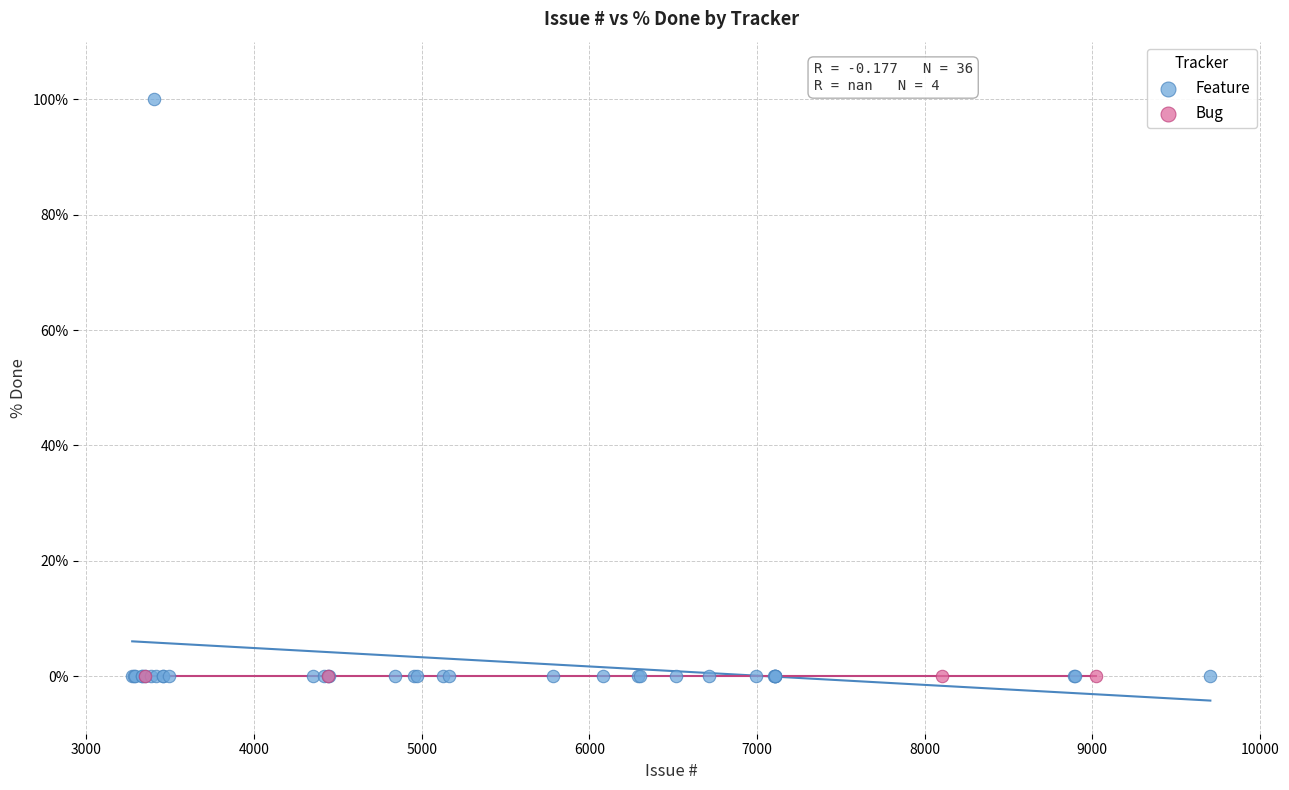

Which series reaches the maximum Y coordinate?

Feature